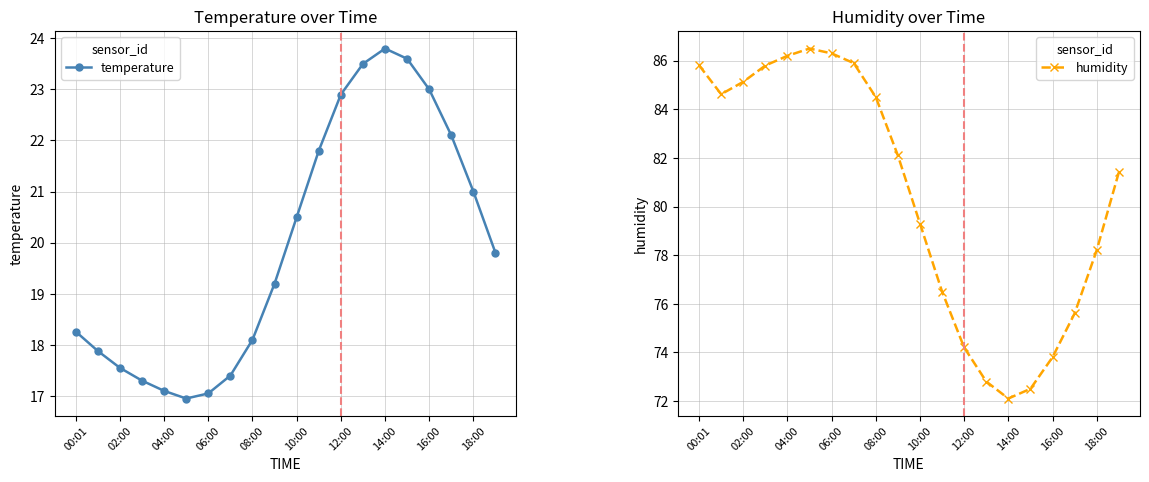

Is it true that temperature equals 17.1 at 06:00?

True